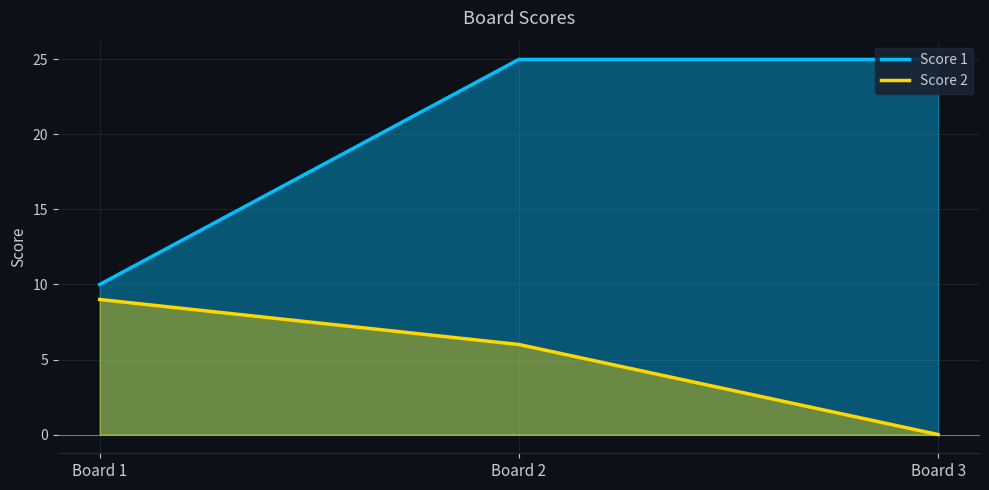

What is the total value across all series at Board 1?

19